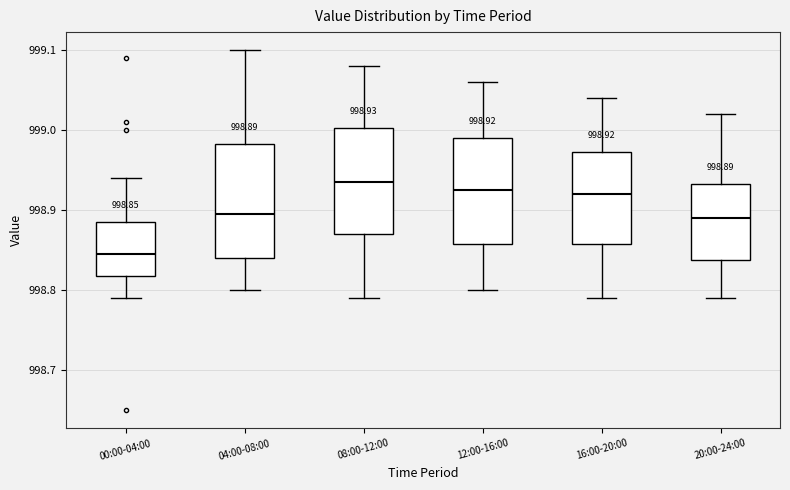

Which box's median line is the lowest?

00:00-04:00